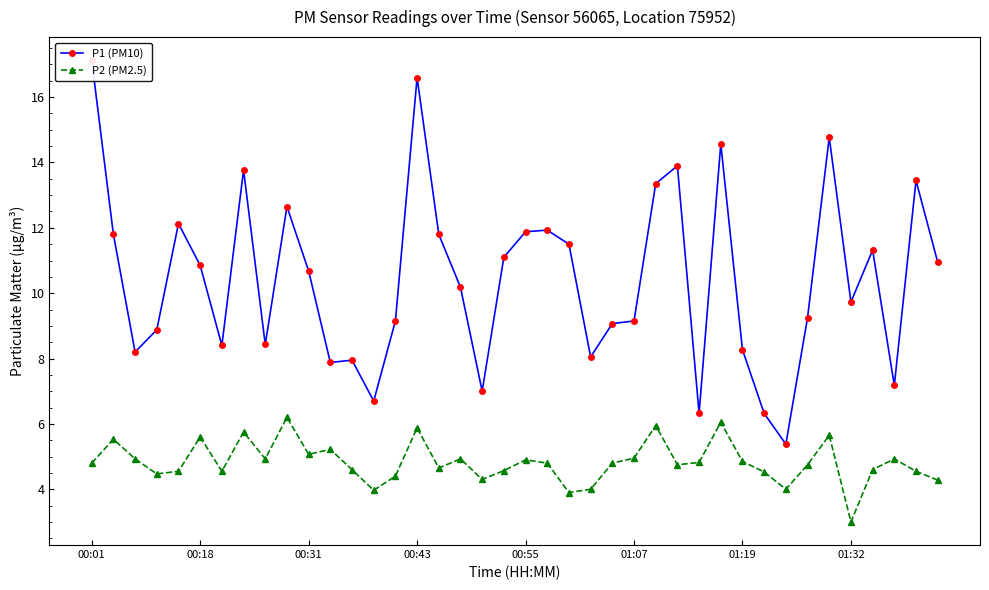

True or false: P2 (PM2.5) has a value of 8.5 at 00:55.

False